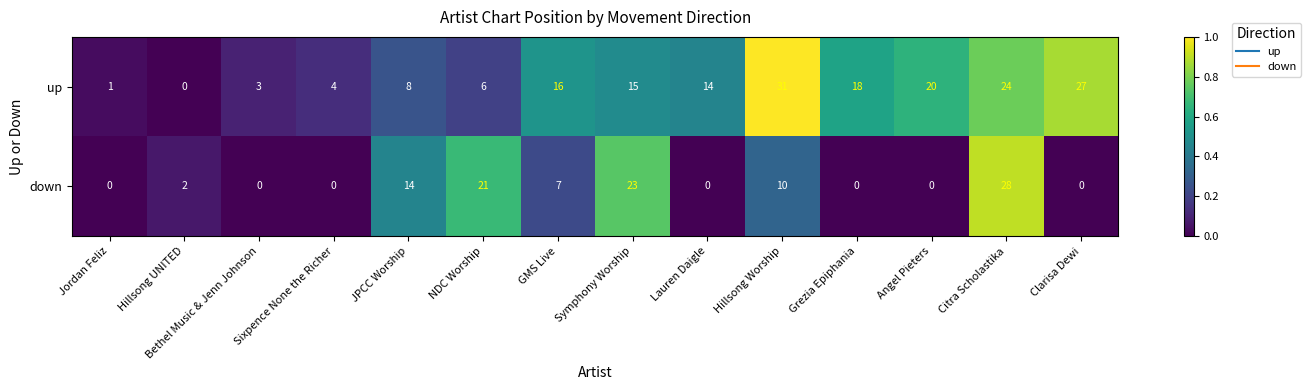

Rank the series by their maximum value, from lowest to highest.

down, up